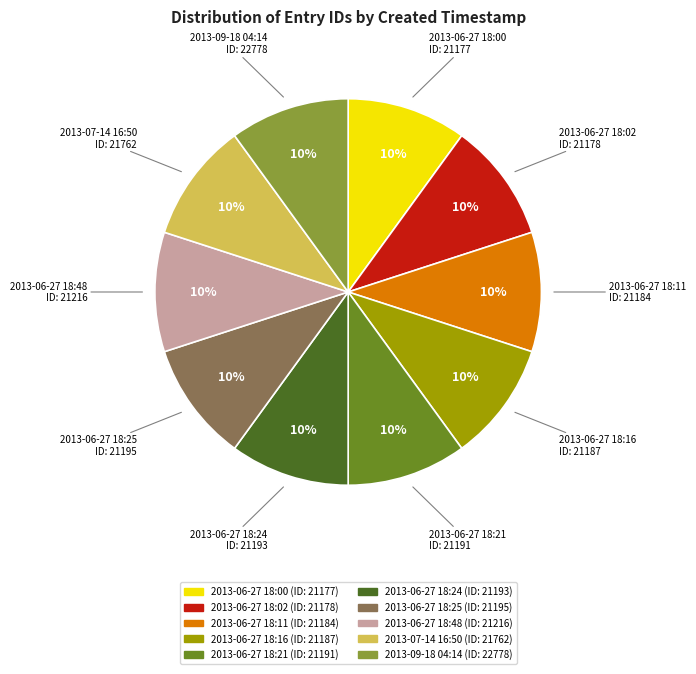

To the nearest percent, what is the difference between the largest and smallest slice percentages?

0%